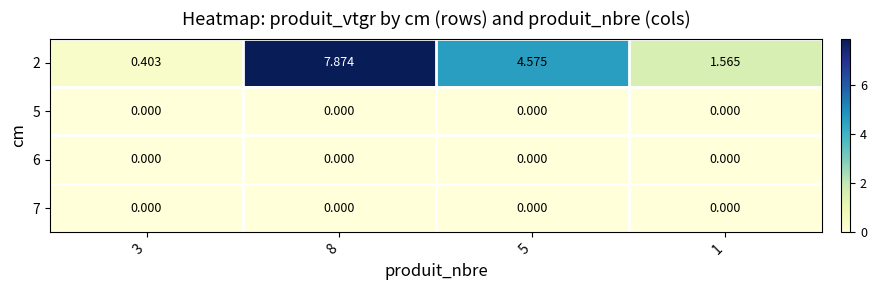

How many data points does each series have?

4